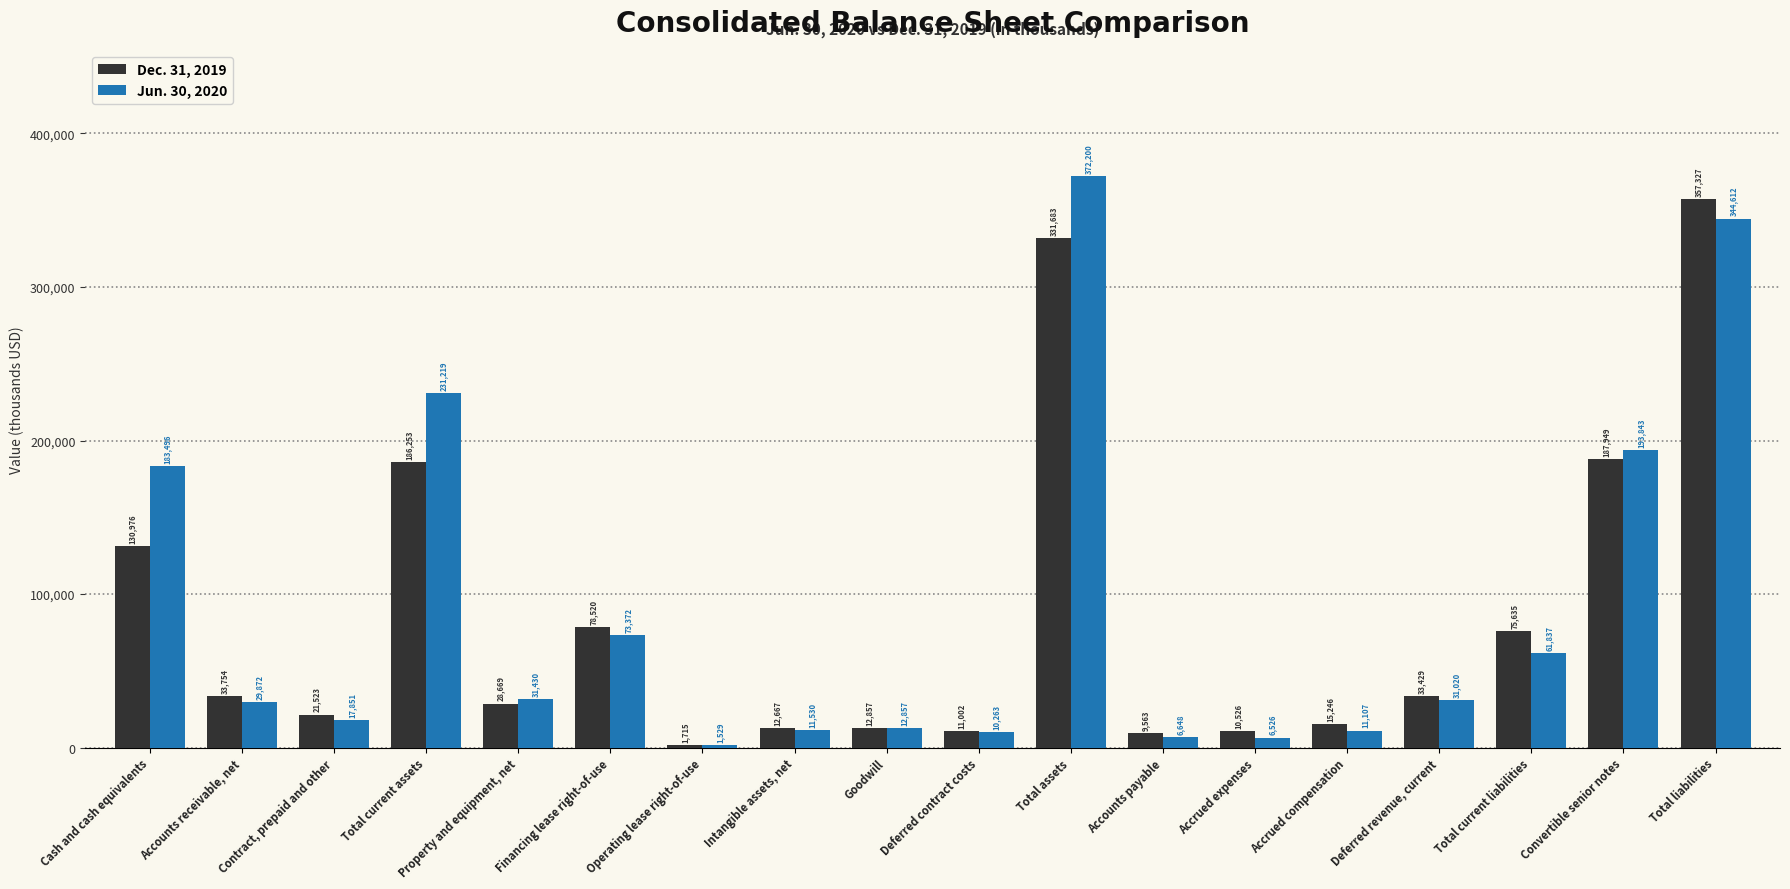

The value of Dec. 31, 2019 at Accrued expenses is 10526. True or false?

True